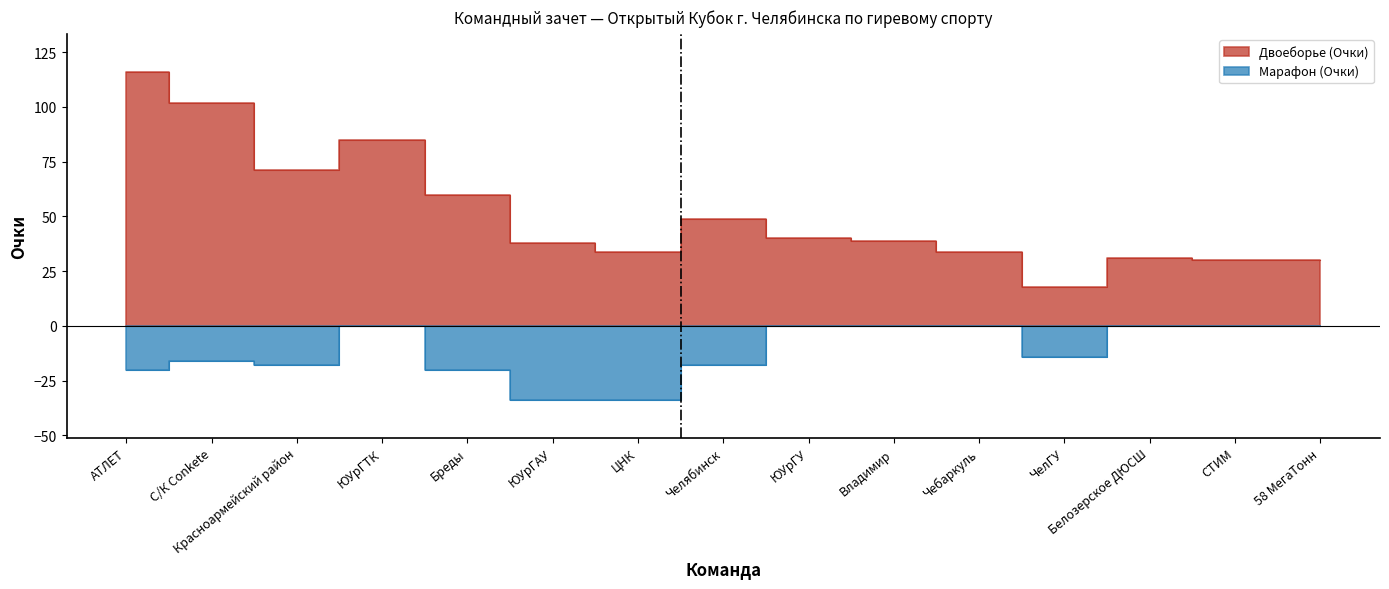

True or false: Двоеборье (Очки) and Марафон (Очки) cross at least once.

False